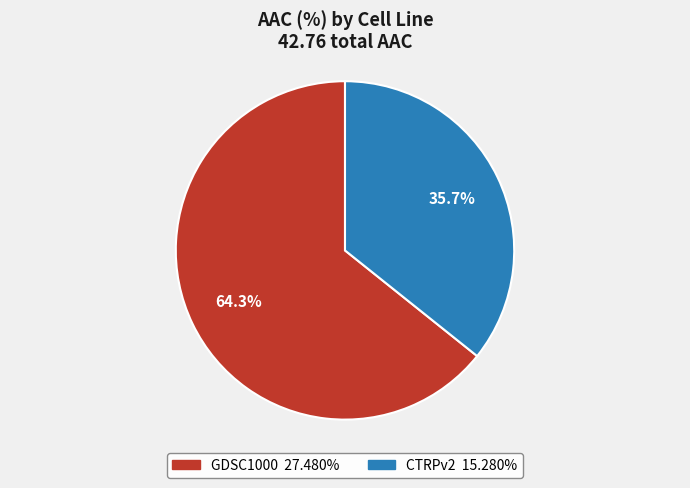

True or false: CTRPv2 accounts for 25% of the total.

False